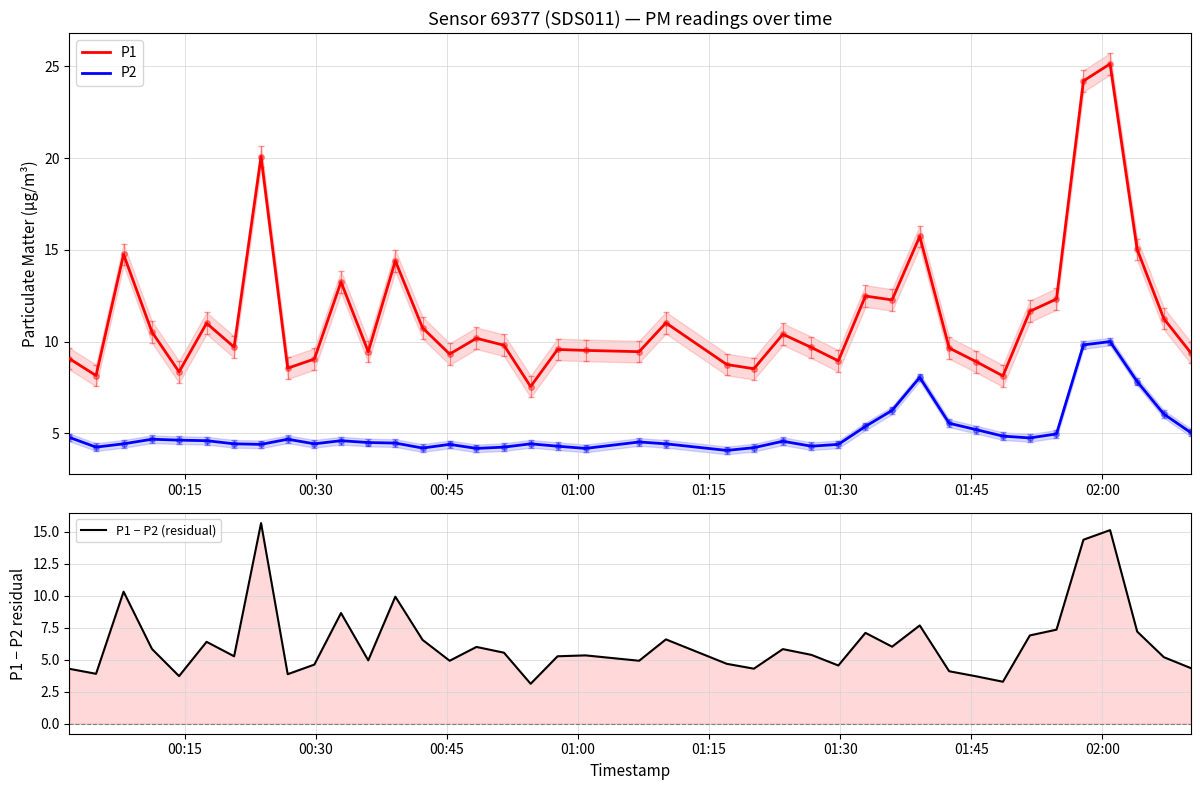

What is the highest value of the P1 series?

25.1